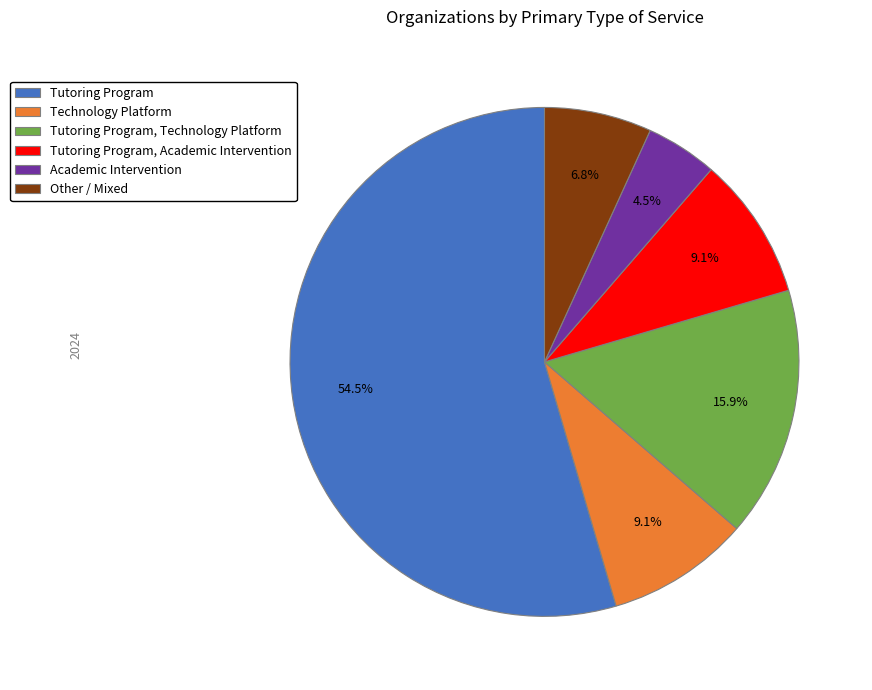

To the nearest percent, what is the average slice percentage?

17%